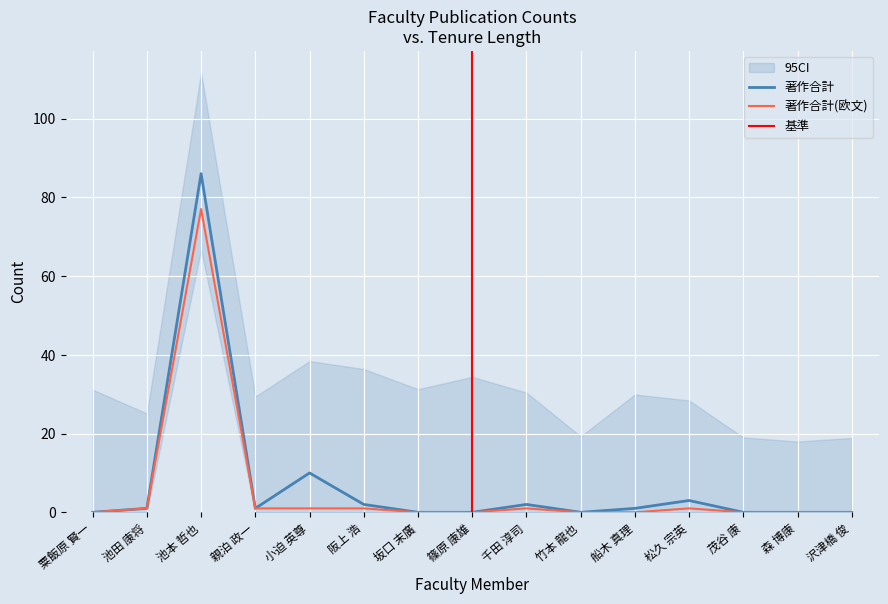

Reading right to left, what are all the values shown in this chart?

著作合計: 0	0	0	3	1	0	2	0	0	2	10	1	86	1	0
著作合計(欧文): 0	0	0	1	0	0	1	0	0	1	1	1	77	1	0